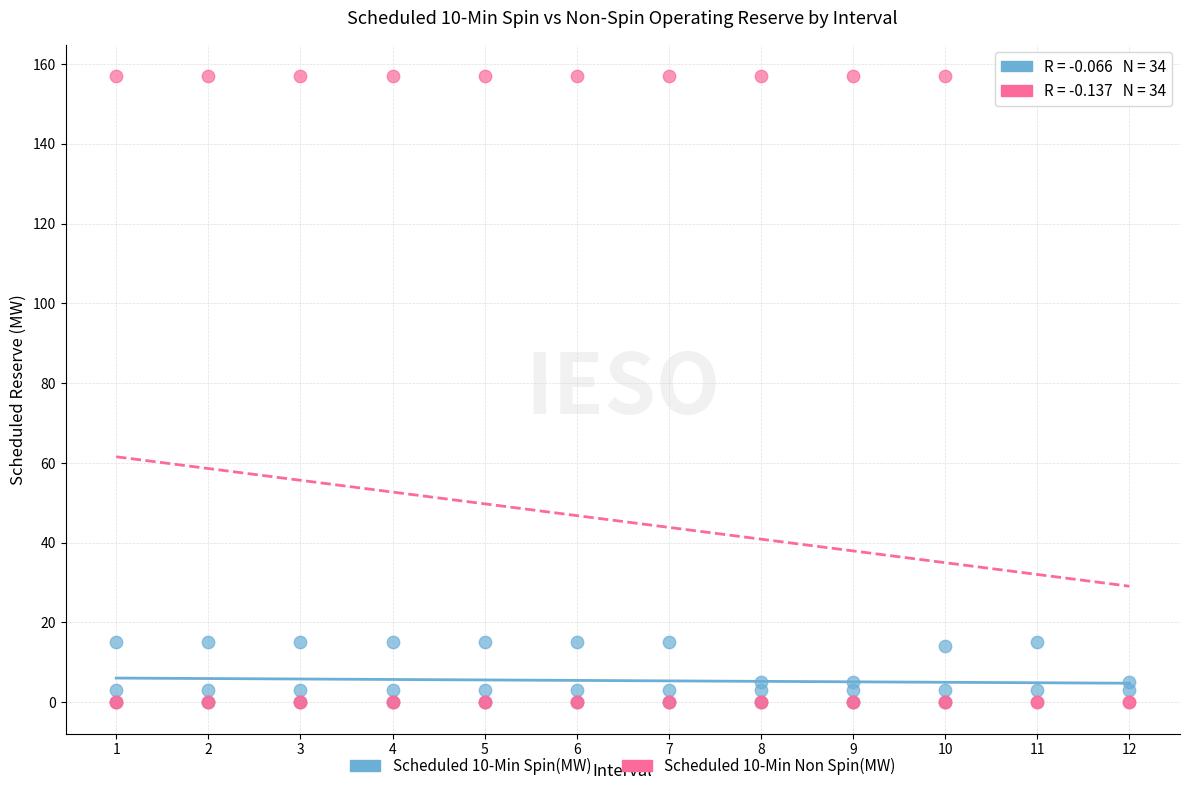

What are all the series names shown in the legend?

Scheduled 10-Min Spin(MW), Scheduled 10-Min Non Spin(MW)